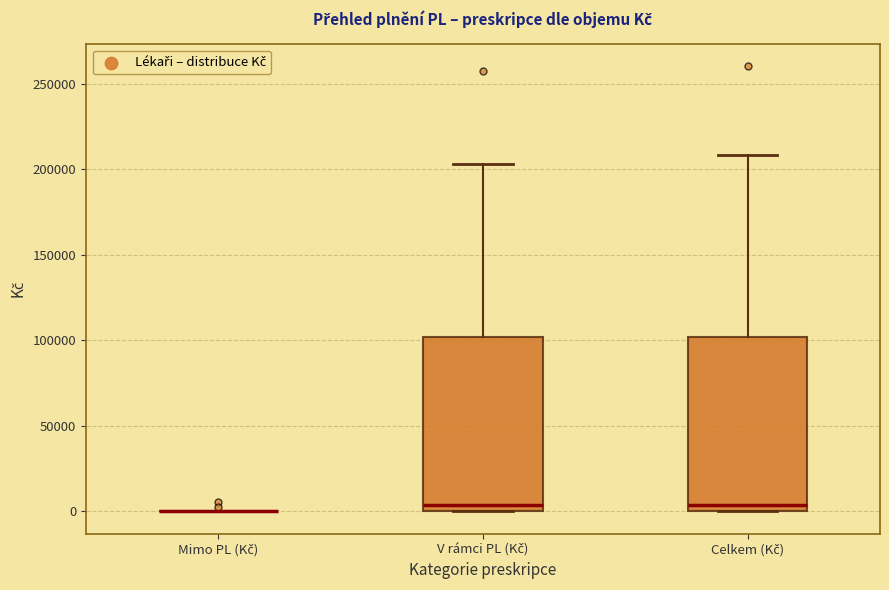

Reading left to right, transcribe this box plot: for each box, give where its median line is, the range the box spans, and where its two whiskers end, as read against the y-axis. The values are not printed on the chart, so give them approximately, as read against the axis.

Mimo PL (Kč): box collapsed to a line at 0, whiskers 0 to 0
V rámci PL (Kč): median 5000, box 0 to 100000, whiskers 0 to 205000
Celkem (Kč): median 5000, box 0 to 100000, whiskers 0 to 210000